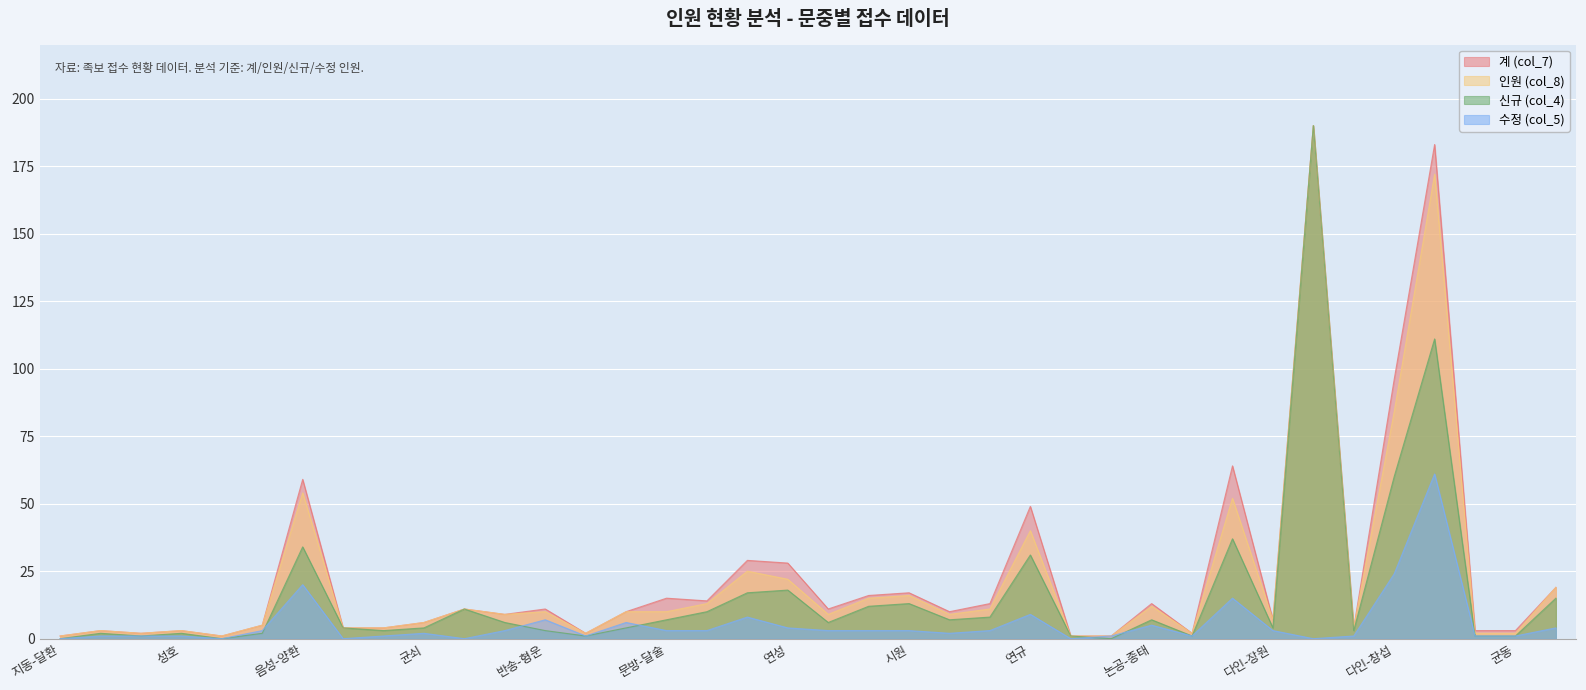

What is the difference between the maximum and minimum values in the 신규 (col_4) series?

190